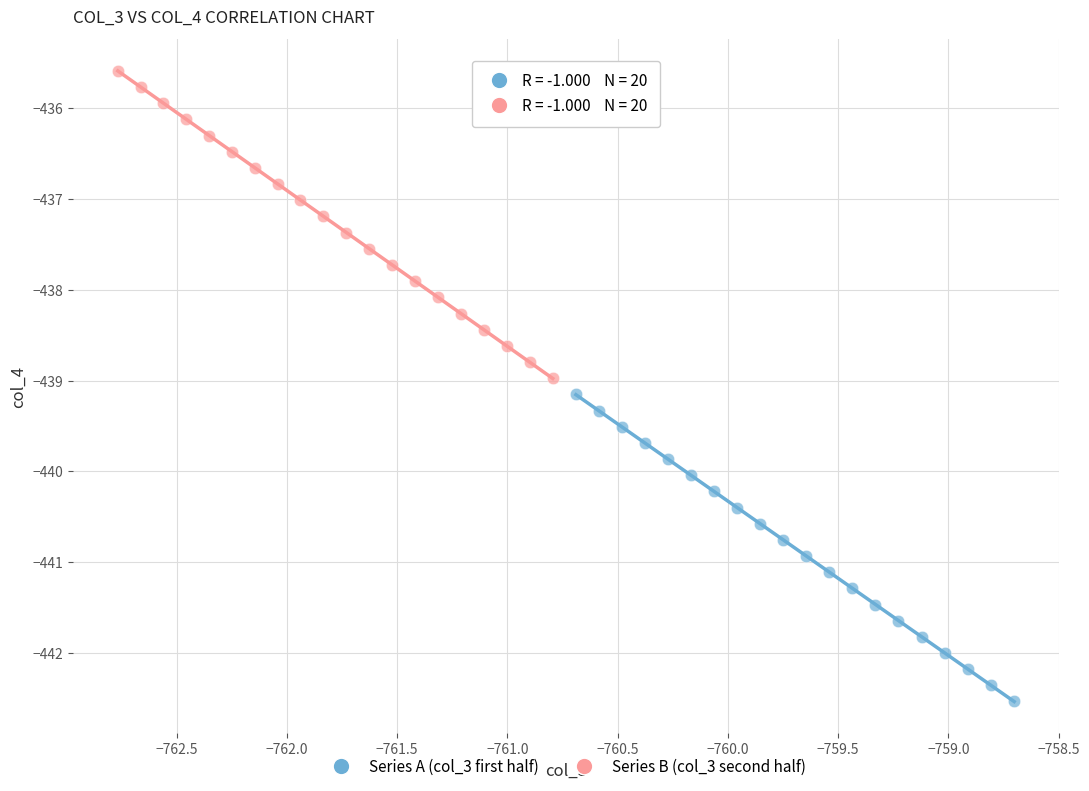

Which series contains the highest Y value?

Series B (col_3 second half)